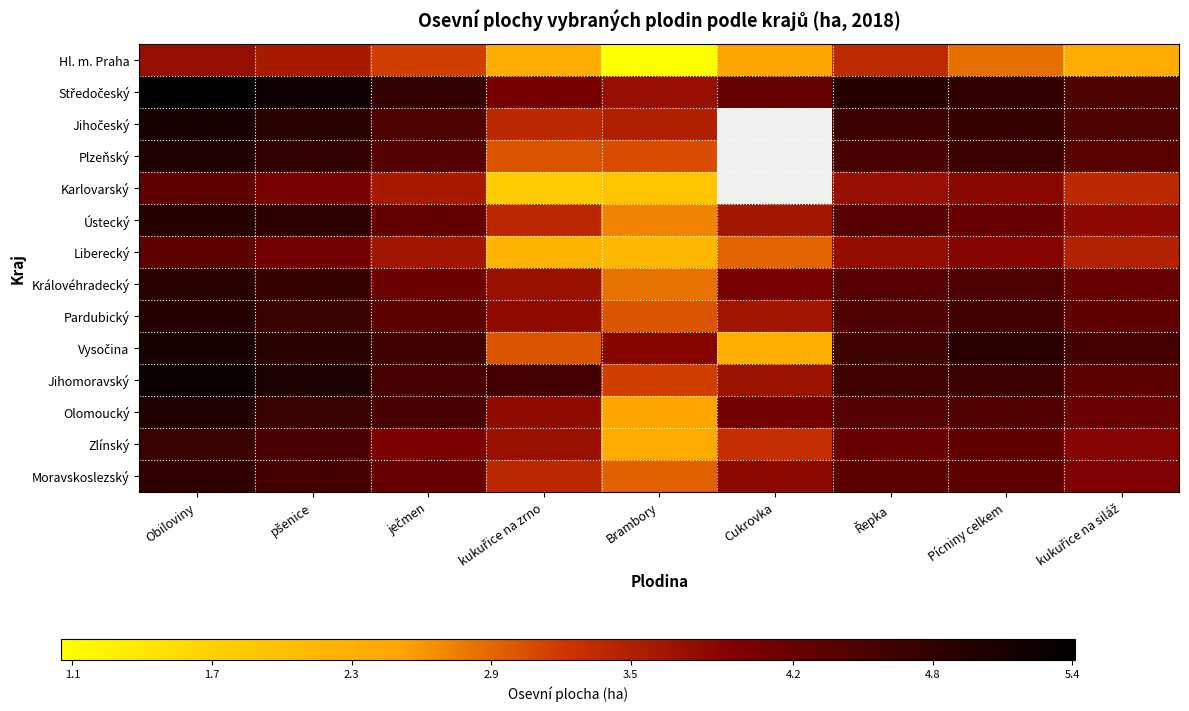

What is the difference between the maximum and minimum values in the Královéhradecký series?

2.1